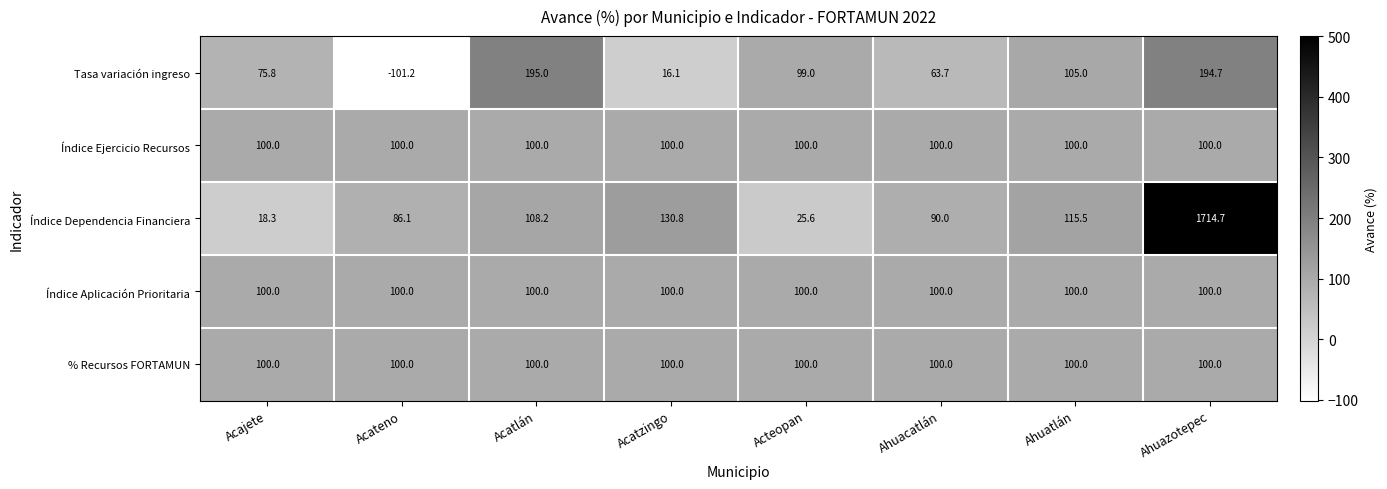

What is the approximate value of Tasa variación ingreso at Acatlán?

195.0